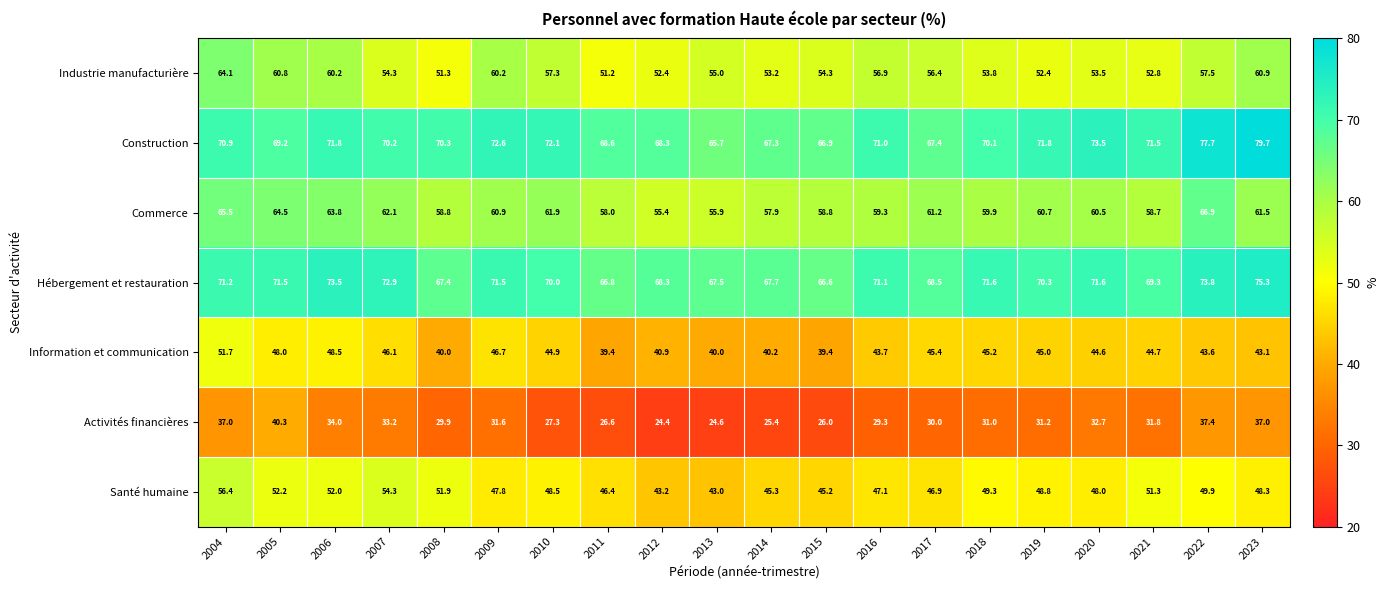

What is the total value across all series at 2022?

406.8